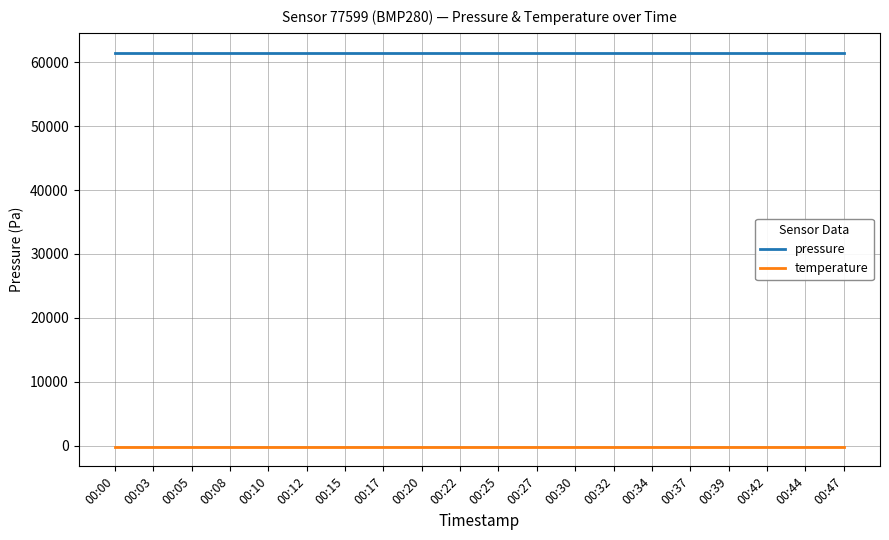

Is it true that pressure equals 33355.4 at 00:05?

False